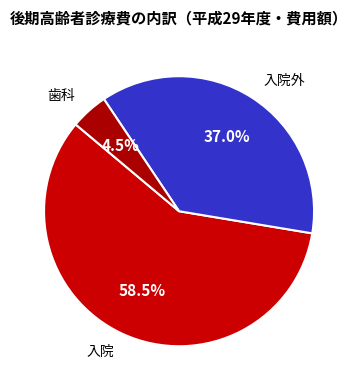

Between 入院外 and 歯科, which is larger?

入院外